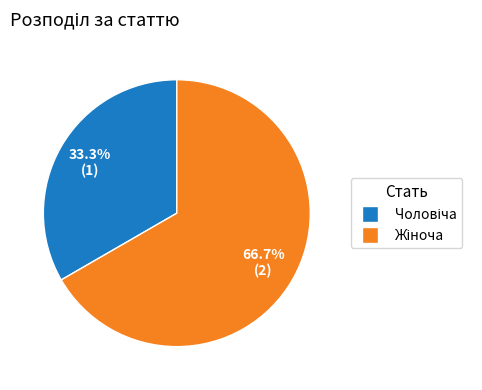

Is there any slice that represents more than half of the pie?

Yes